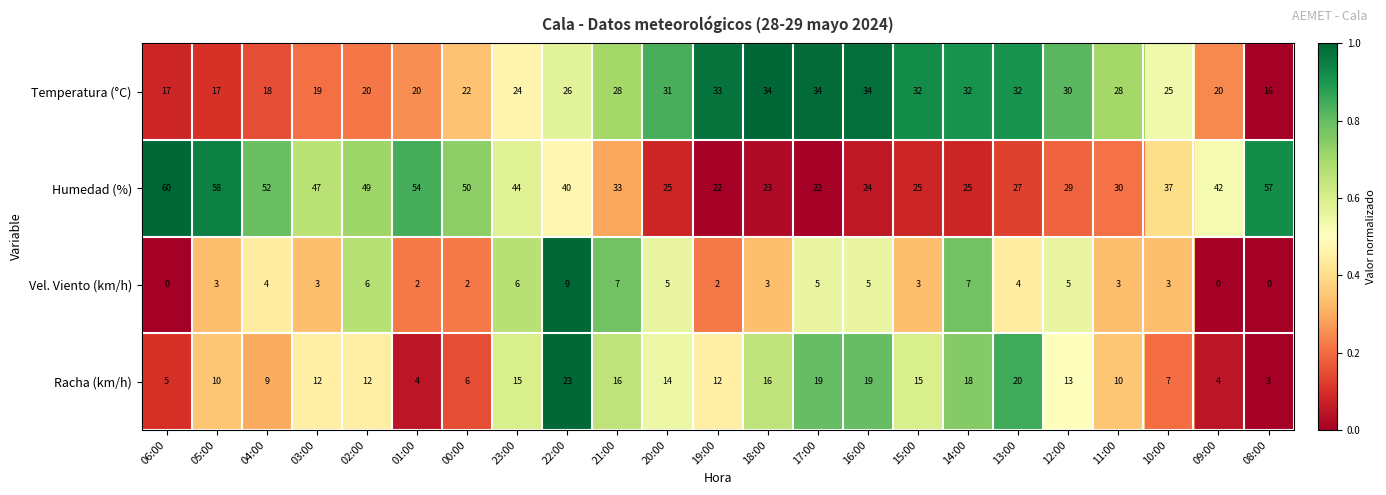

What value does the Temperatura (°C) series have at 14:00?

32